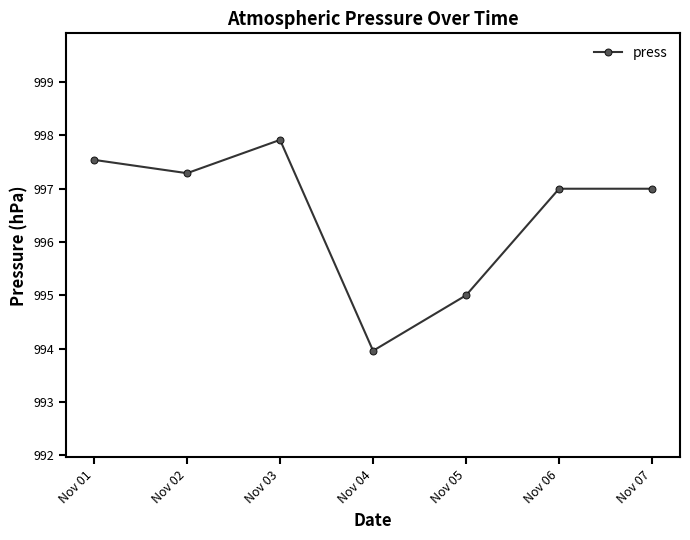

What is the difference between the maximum and minimum values?

4.0